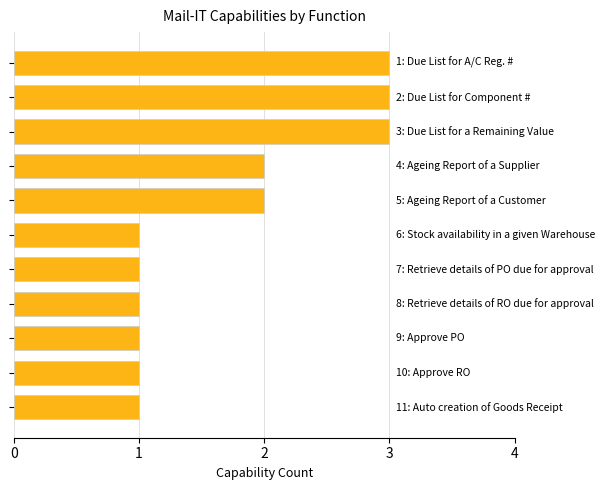

What is the value of the 4th bar from the top?

2